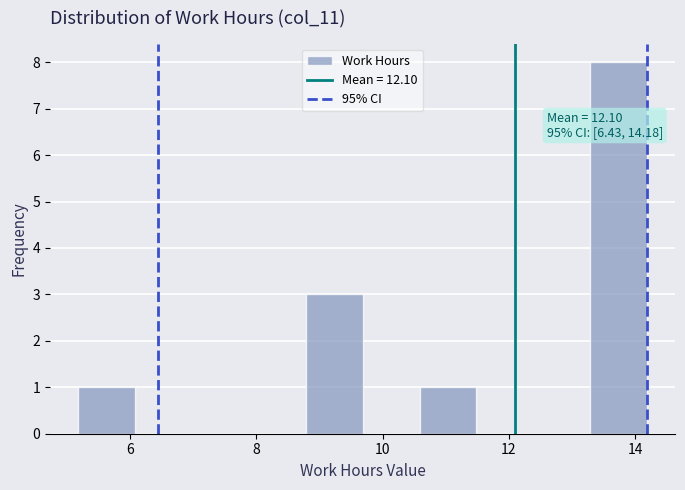

Which range on the x-axis has the tallest bar?

13.2 to 14.2